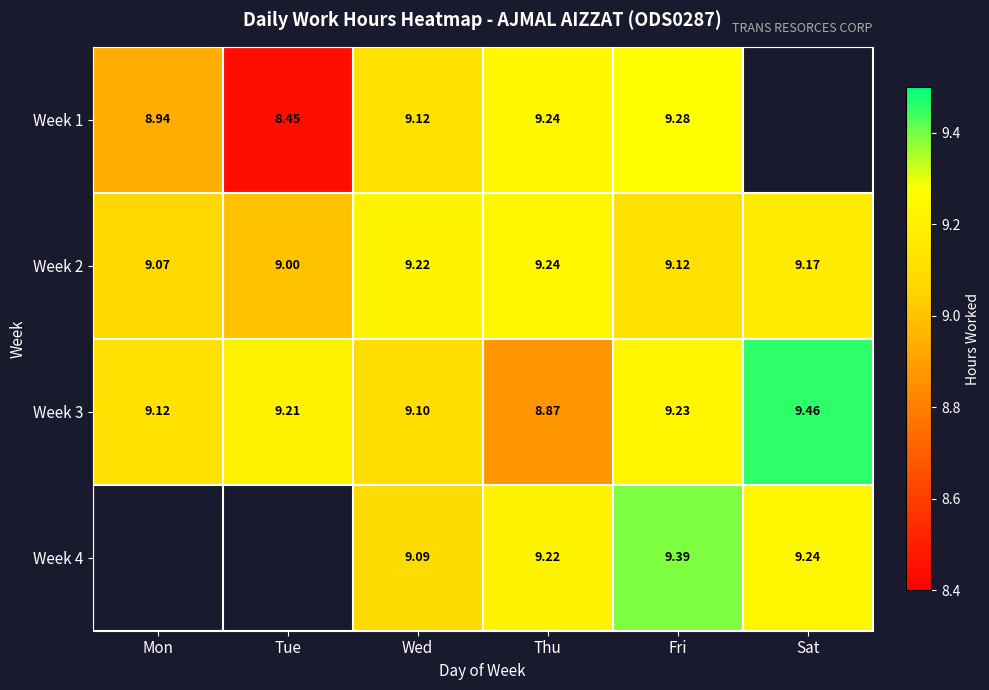

Rank the categories by Week 3 value from lowest to highest.

Thu, Wed, Mon, Tue, Fri, Sat